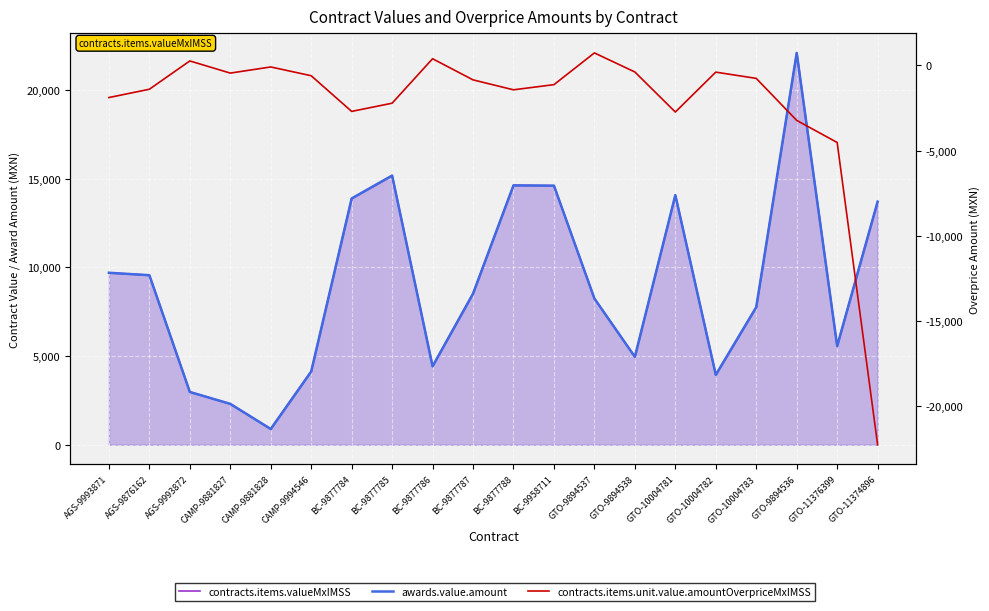

What is the spread (max minus min) of values at GTO-10004781?

16809.8